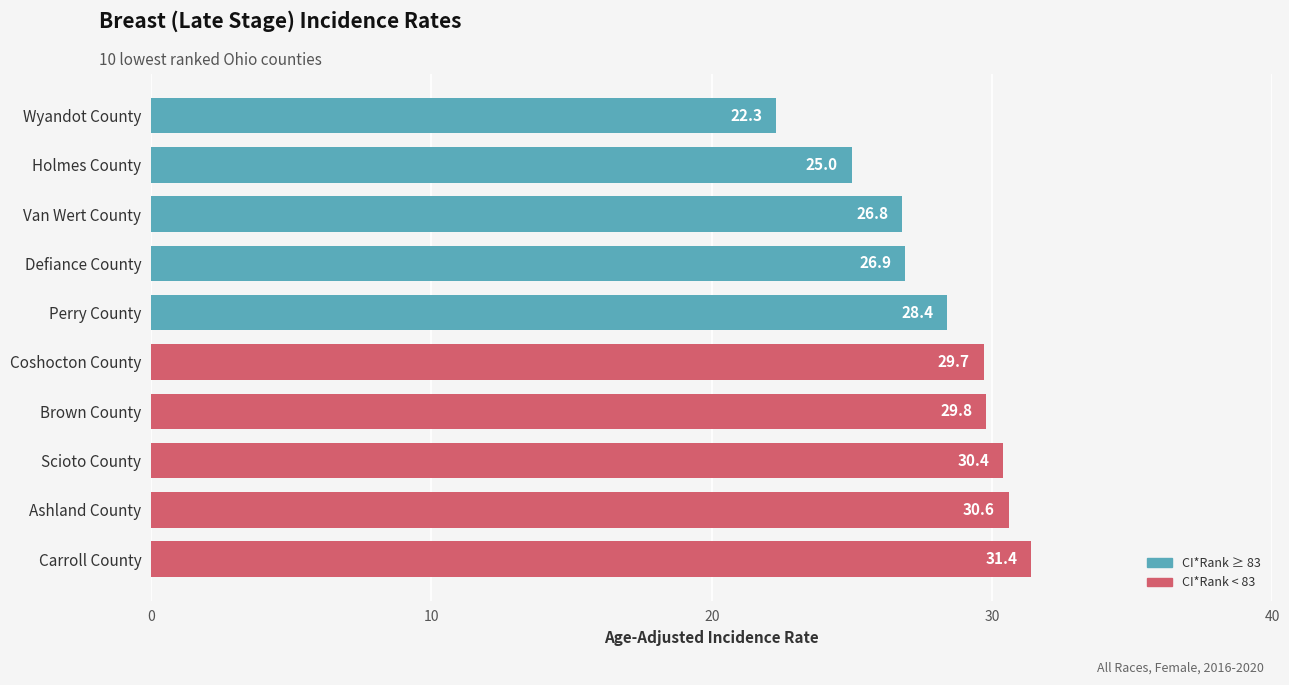

What is the ratio of the value at Van Wert County to the value at Defiance County?

1.0